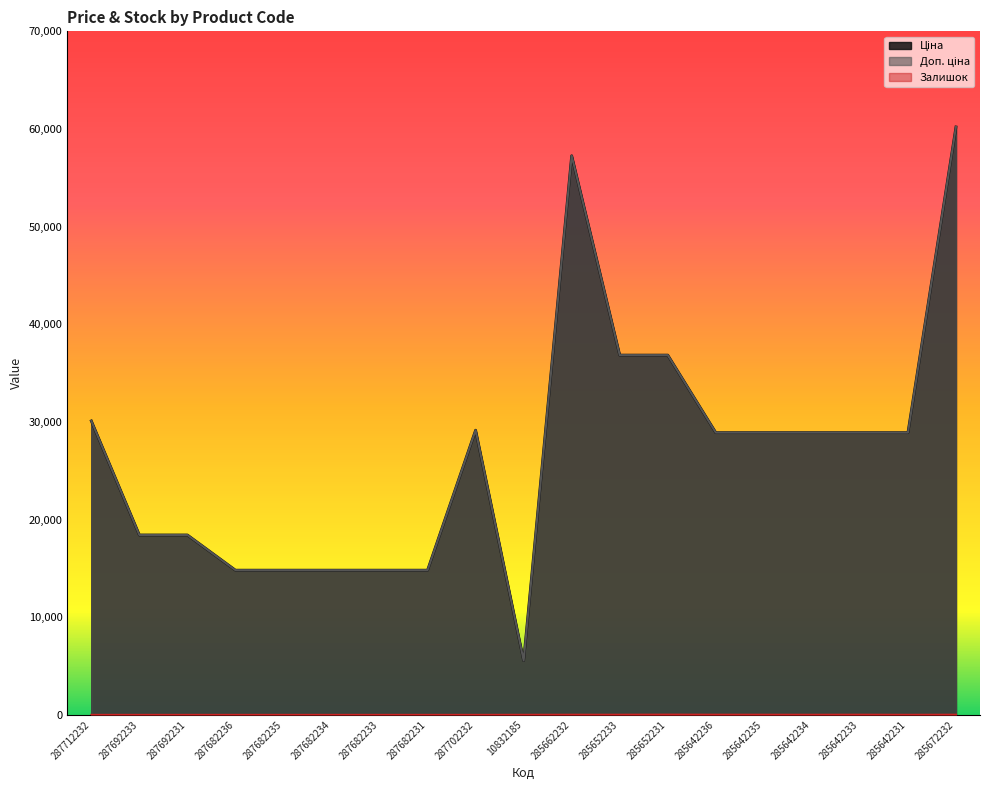

Rank the series by their maximum value, from highest to lowest.

Ціна, Доп. ціна, Залишок